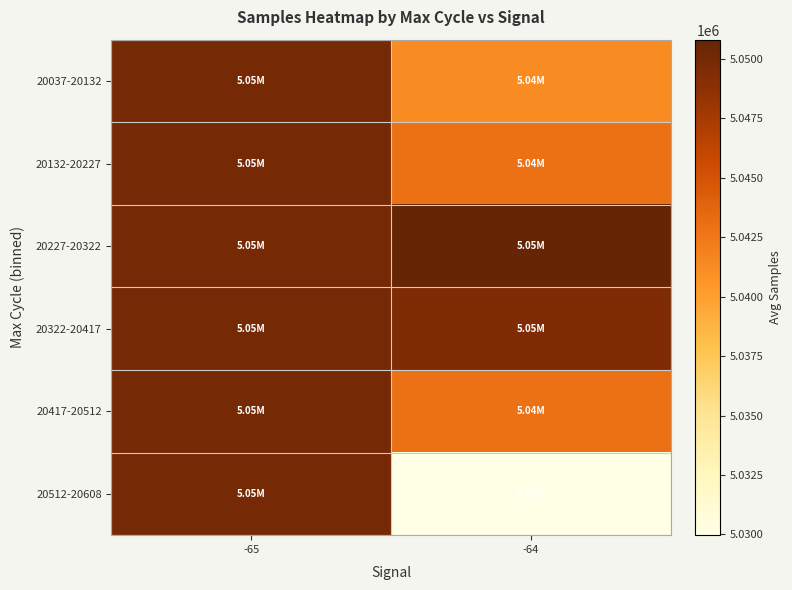

Reading left to right, list all the values displayed in this chart.

20037-20132: -65=5049964.3	-64=5041148.1
20132-20227: -65=5049964.3	-64=5042852.3
20227-20322: -65=5049964.3	-64=5050812.0
20322-20417: -65=5049964.3	-64=5049478.0
20417-20512: -65=5049964.3	-64=5042852.3
20512-20608: -65=5049964.3	-64=5029971.0